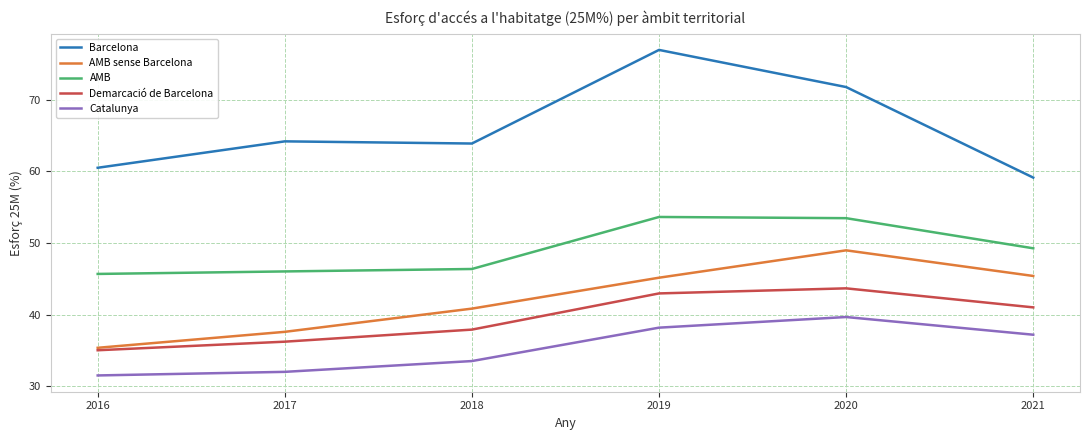

True or false: Barcelona and AMB sense Barcelona cross at least once.

False